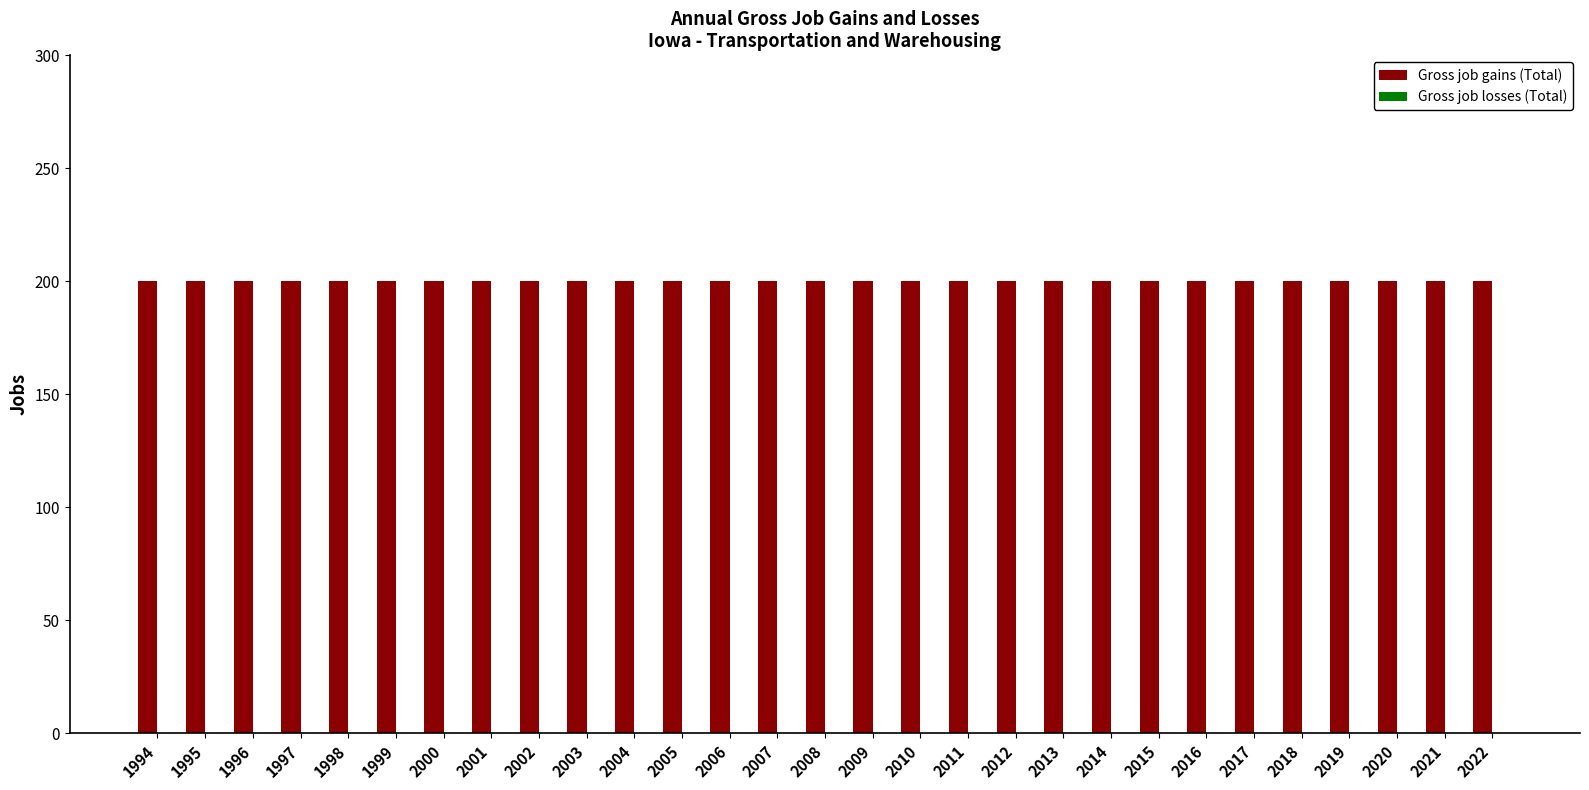

Which category has the highest value in the Gross job losses (Total) series?

1994